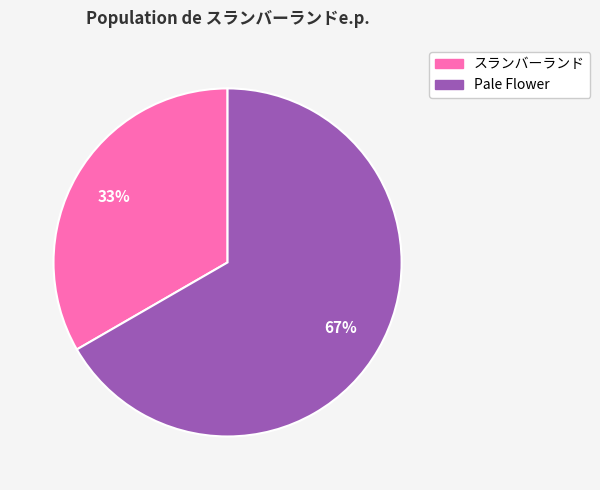

True or false: Pale Flower accounts for 67% of the total.

True